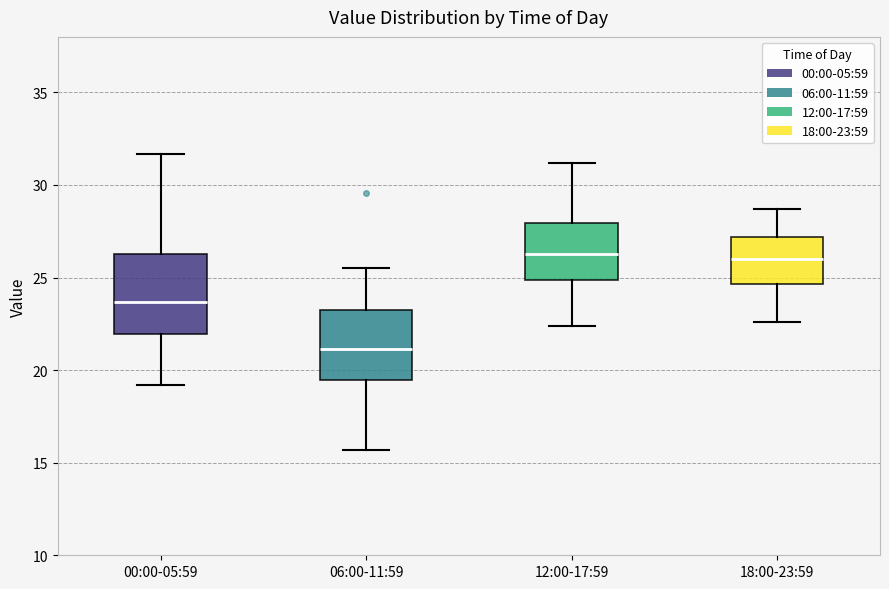

Reading left to right, transcribe this box plot: for each box, give where its median line is, the range the box spans, and where its two whiskers end, as read against the y-axis. The values are not printed on the chart, so give them approximately, as read against the axis.

00:00-05:59: median 23.5, box 22.0 to 26.5, whiskers 19.0 to 31.5
06:00-11:59: median 21.0, box 19.5 to 23.5, whiskers 15.5 to 25.5
12:00-17:59: median 26.5, box 25.0 to 28.0, whiskers 22.5 to 31.0
18:00-23:59: median 26.0, box 24.5 to 27.0, whiskers 22.5 to 28.5